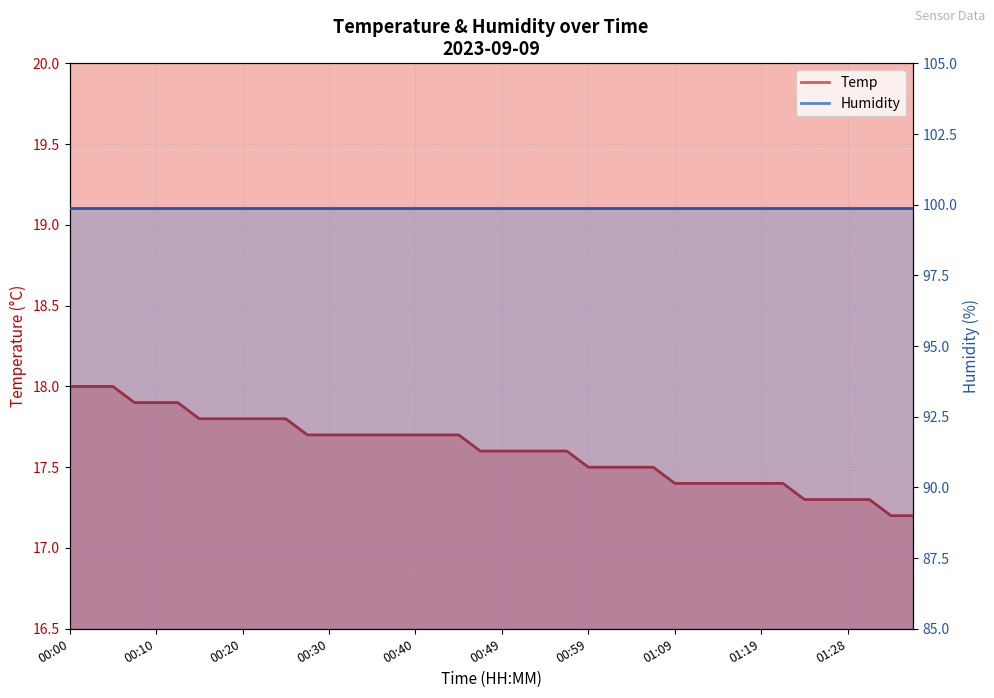

What position from the left is 00:40?

17